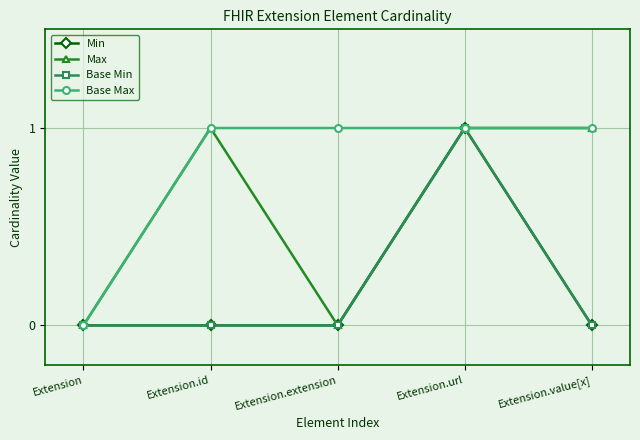

Does the chart have visible grid lines?

Yes